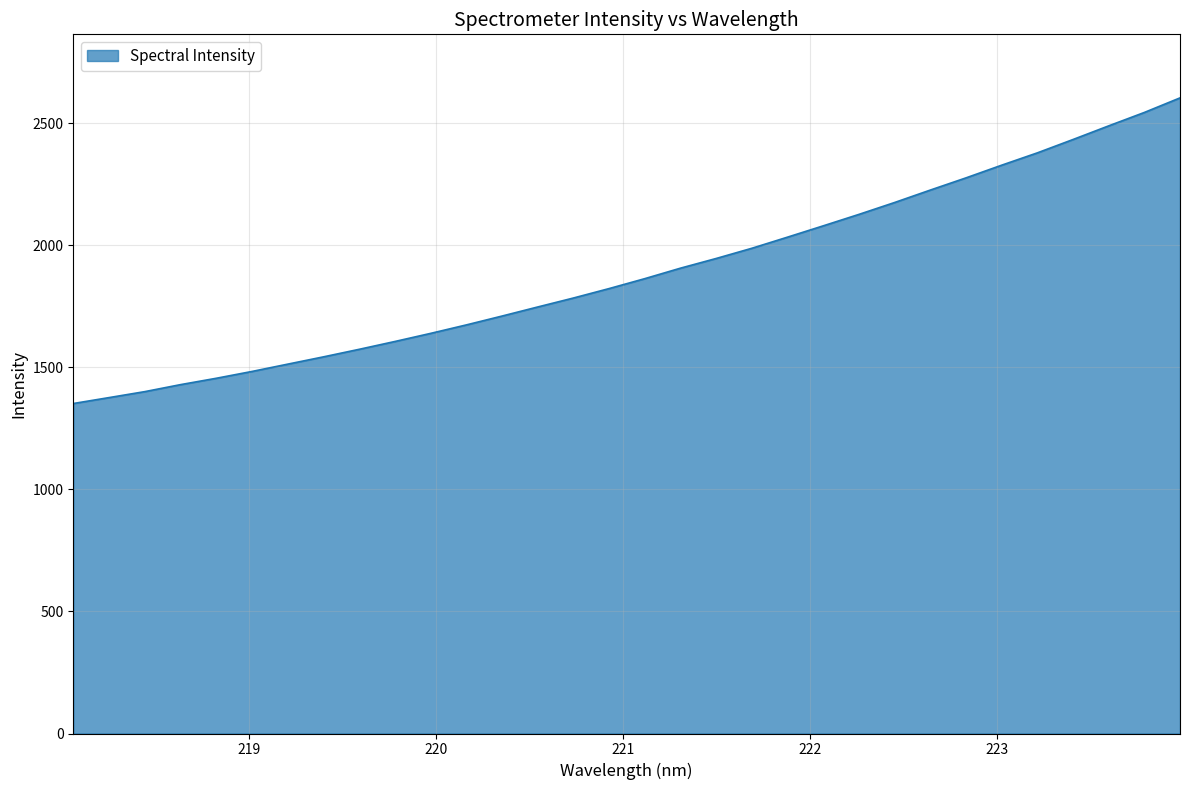

What is the minimum value shown in the chart?

1352.3